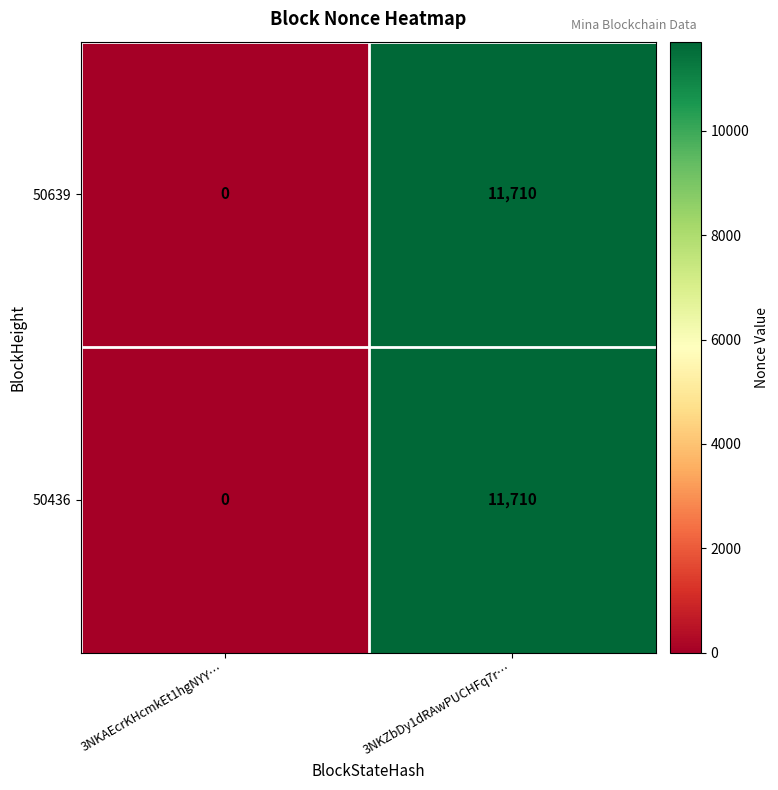

Which category has the lowest value across all series?

3NKAEcrKHcmkEt1hgNYY…